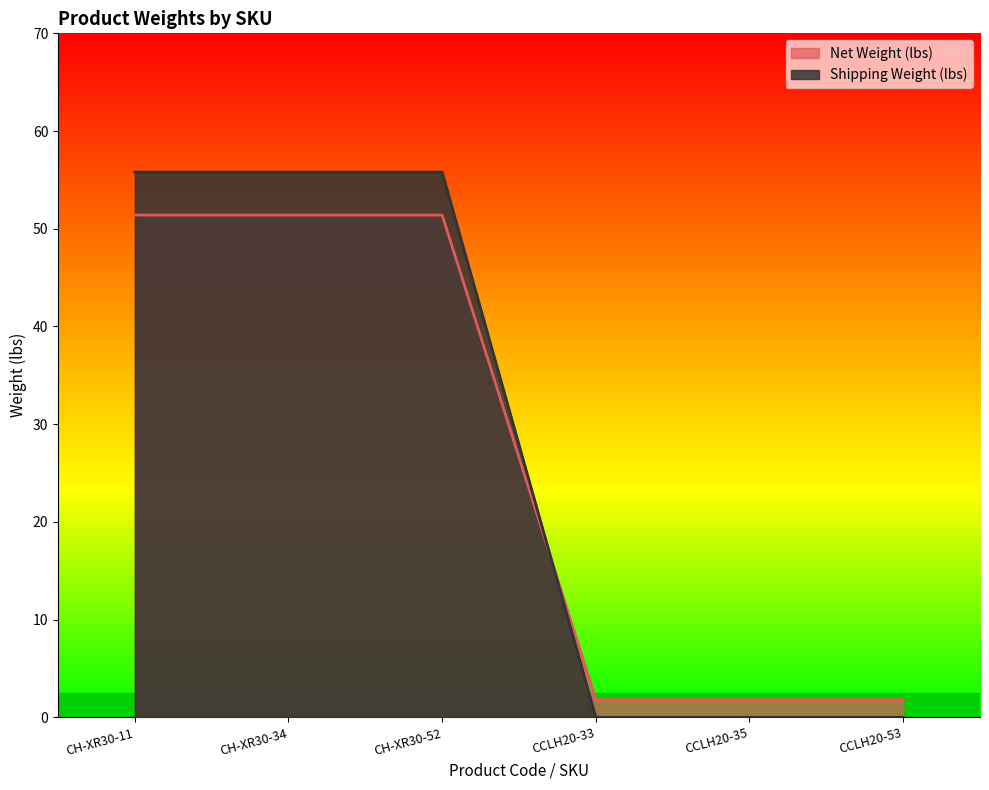

What is the approximate value of Net Weight (lbs) at CH-XR30-11?

51.4